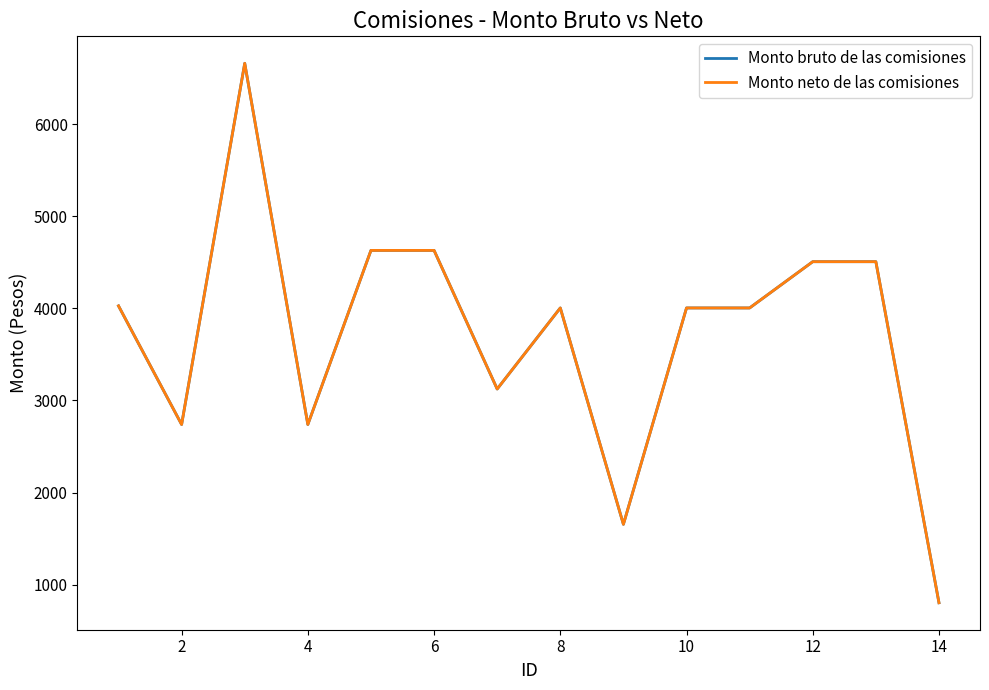

Does the chart have visible grid lines?

No